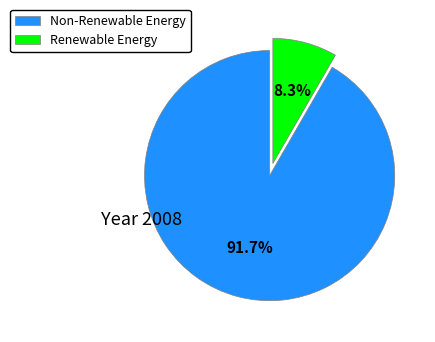

Combined, what portion of the pie is Non-Renewable Energy and Renewable Energy?

100.0%